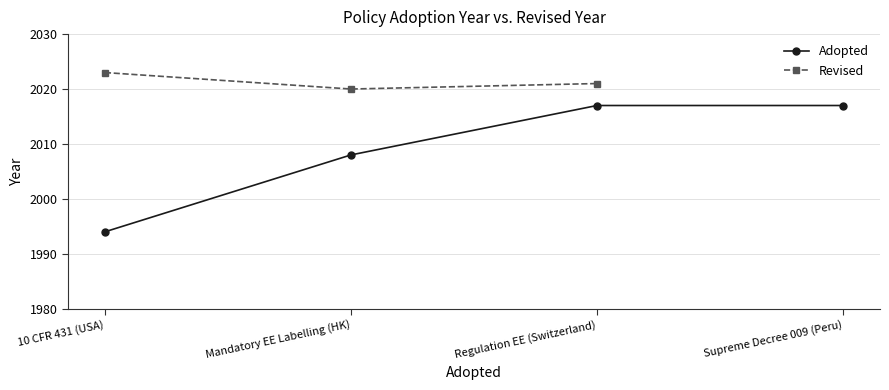

At which label does Revised reach its peak?

10 CFR 431 (USA)